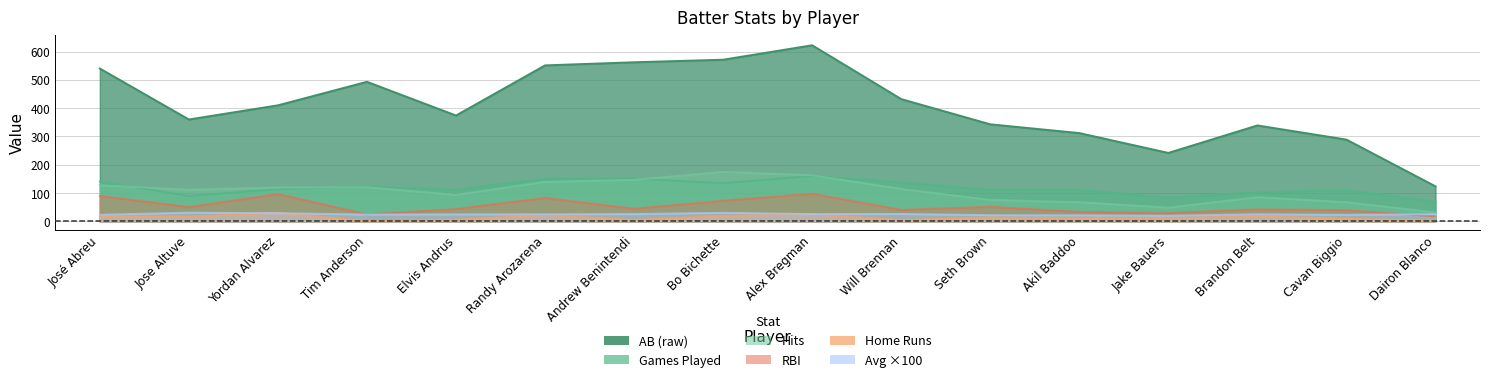

True or false: bG and bAvg_x100 intersect in this chart.

False